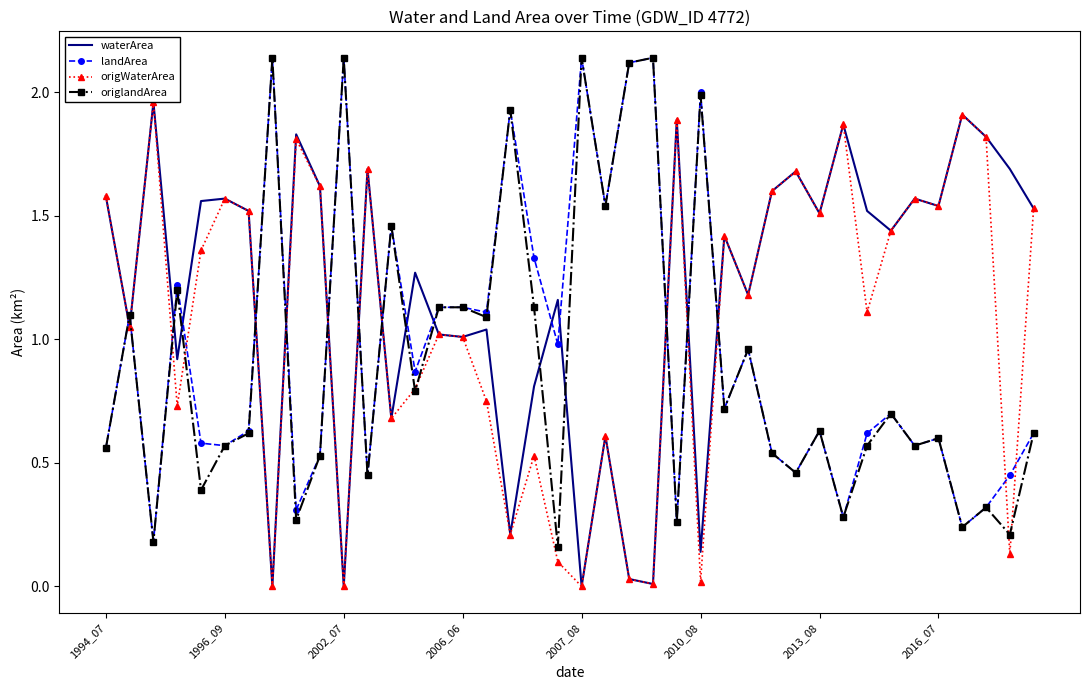

True or false: origWaterArea has more than 2 points higher than both neighbors.

True